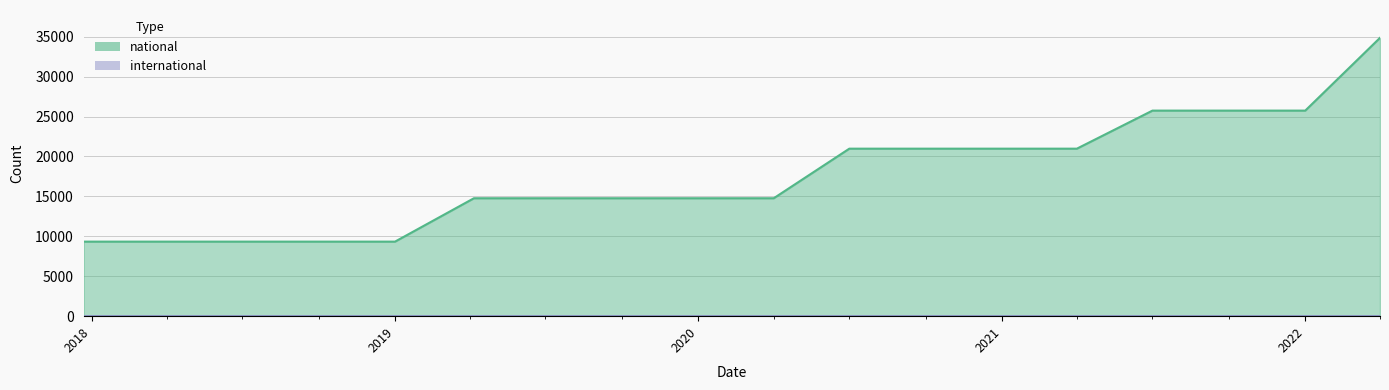

What is the label of the 11th point from the left?

2020-07-01